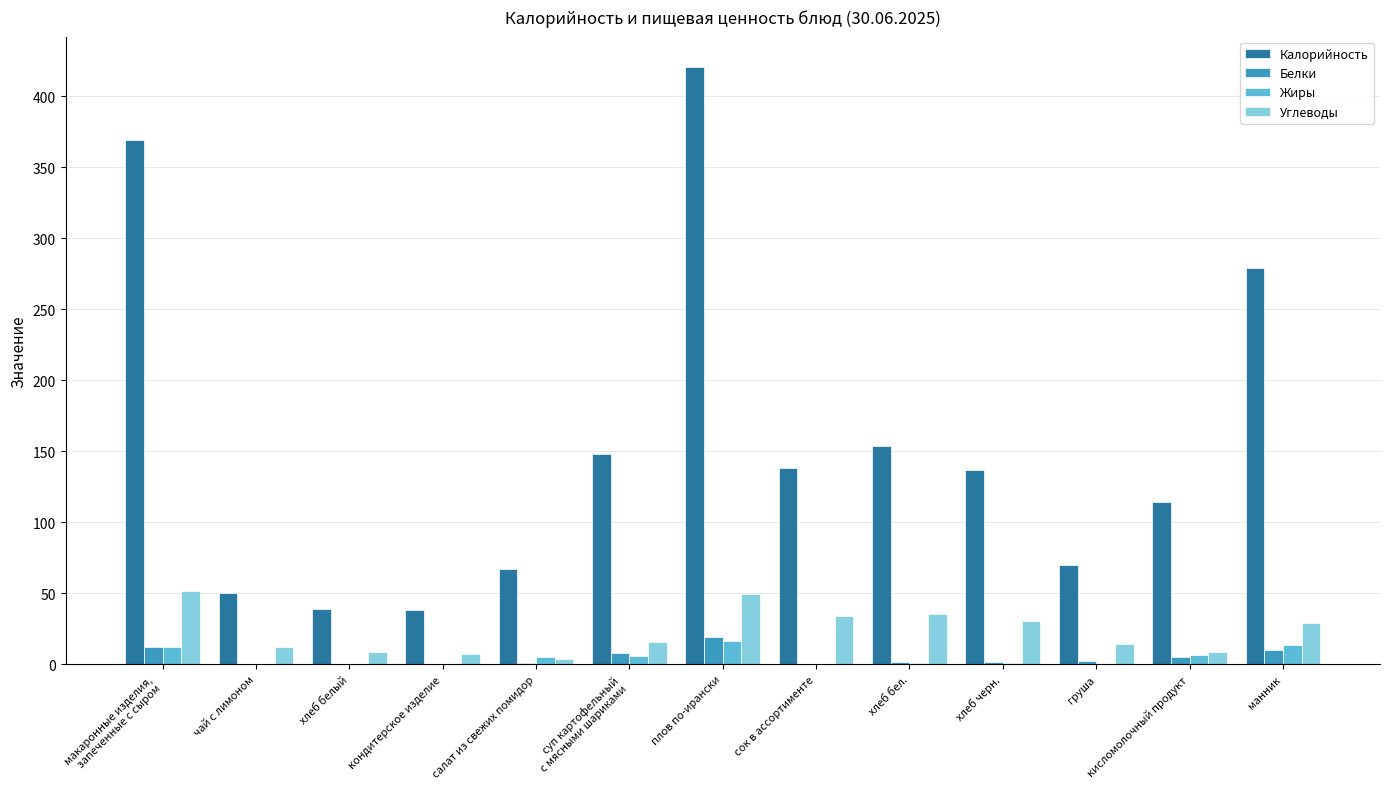

Which series changed the most between хлеб бел. and груша?

Калорийность